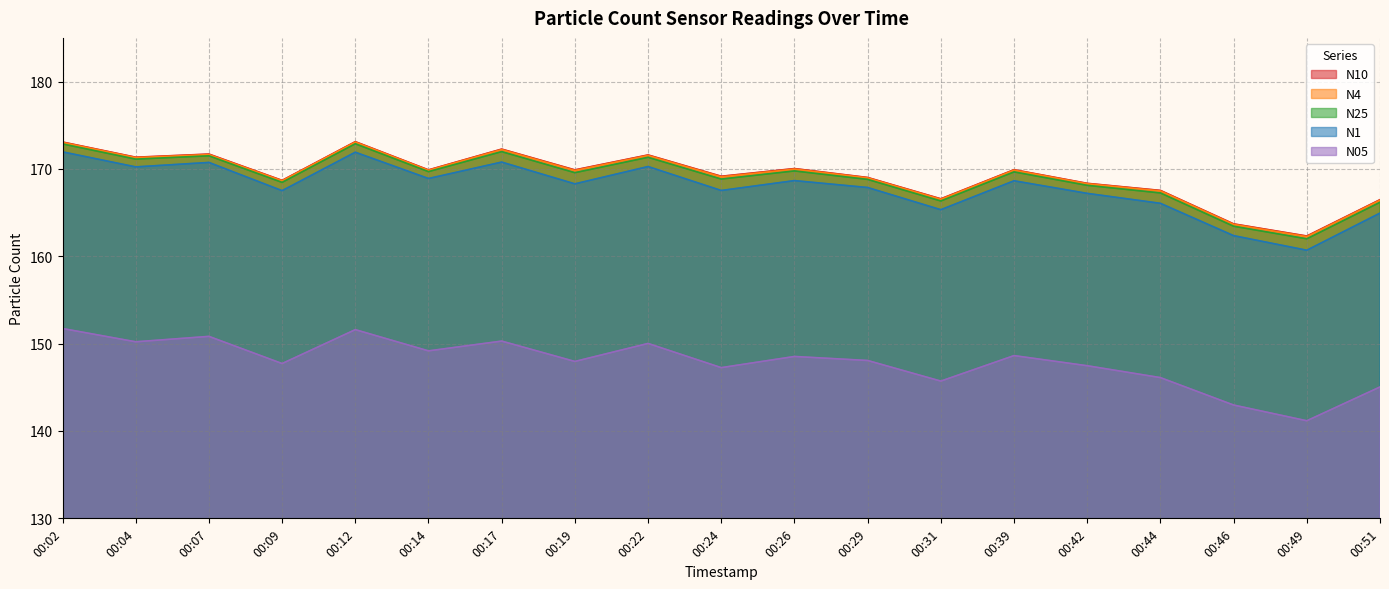

What is the total value across all series at 00:44?

814.4